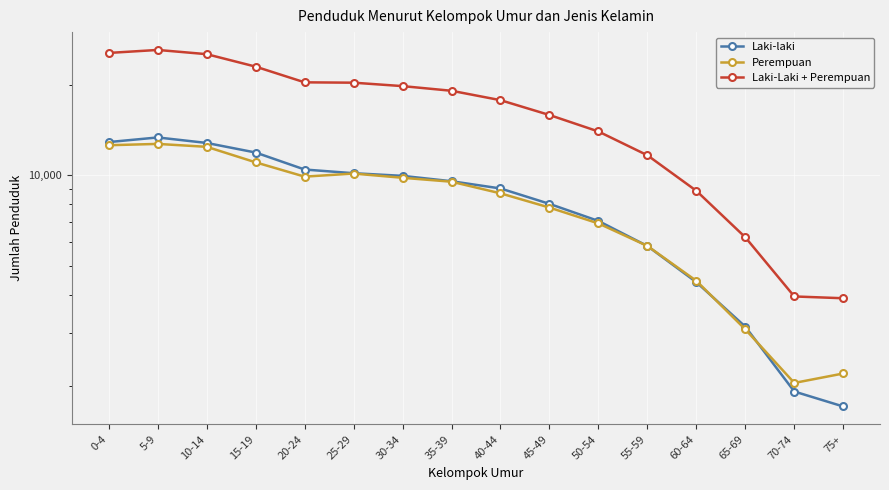

How many distinct data groups are displayed?

3